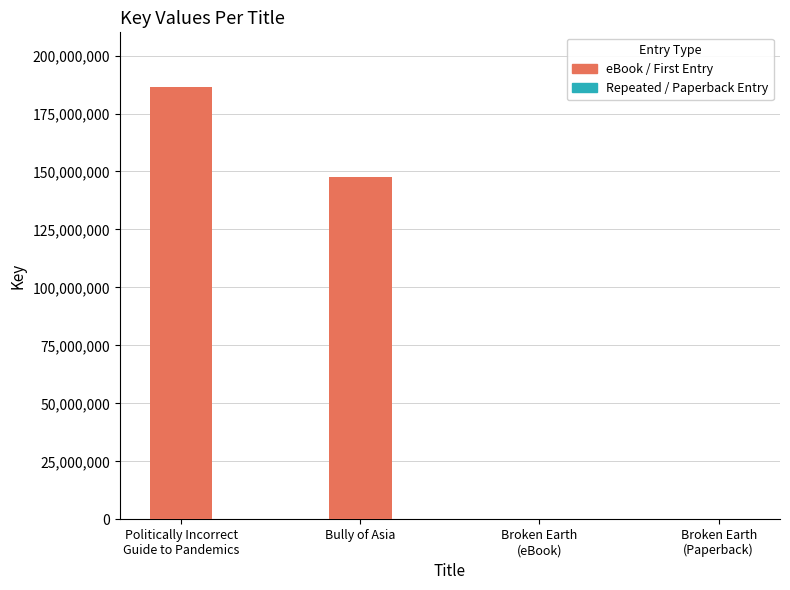

The Repeated / Paperback Entry series shows 213233 at Broken Earth (Paperback). True or false?

False